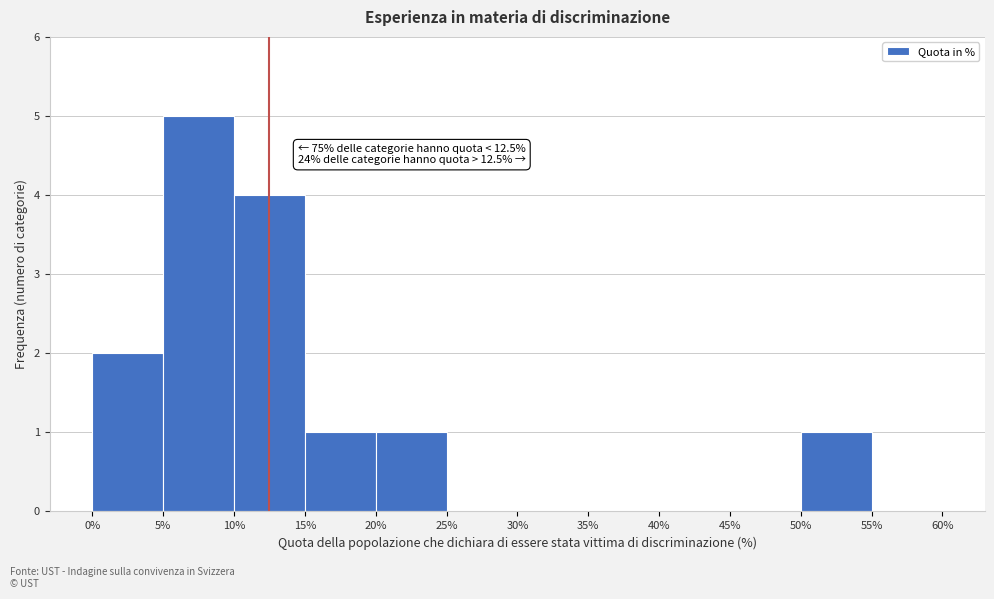

Which range on the x-axis has the tallest bar?

5% to 10%